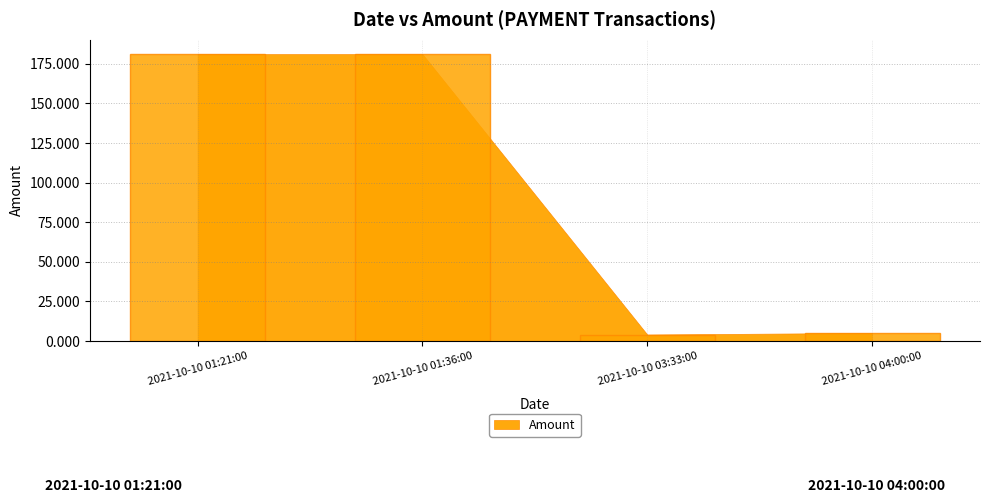

The value at 2021-10-10 01:36:00 is 181.1. True or false?

True